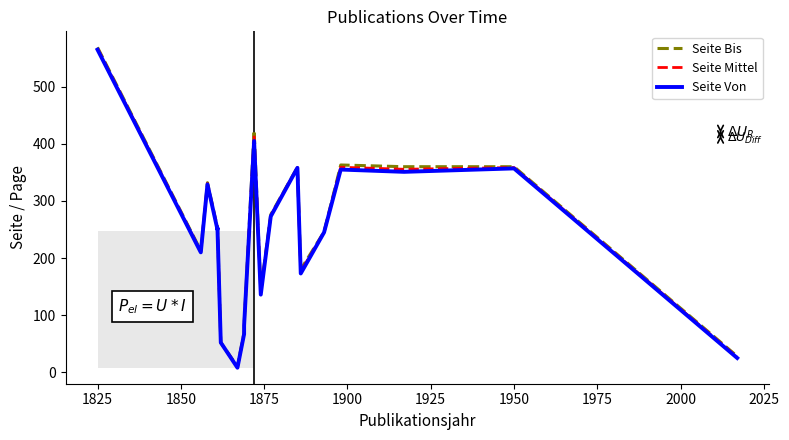

How many lines are shown in the chart?

3